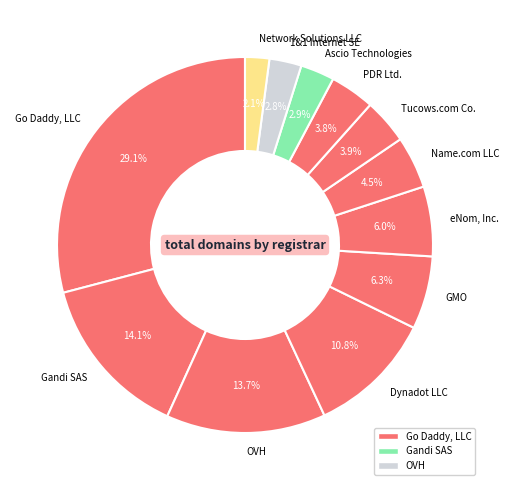

Combined, do Tucows.com Co. and Name.com LLC account for over 50%?

No